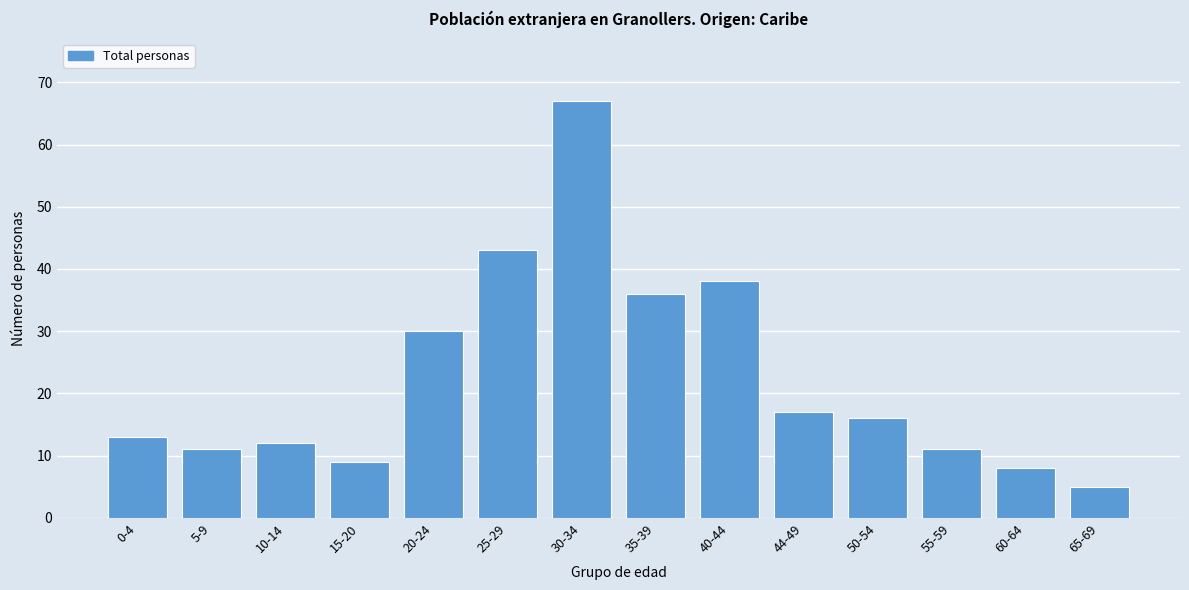

Reading left to right, extract all data points from this chart.

13	11	12	9	30	43	67	36	38	17	16	11	8	5